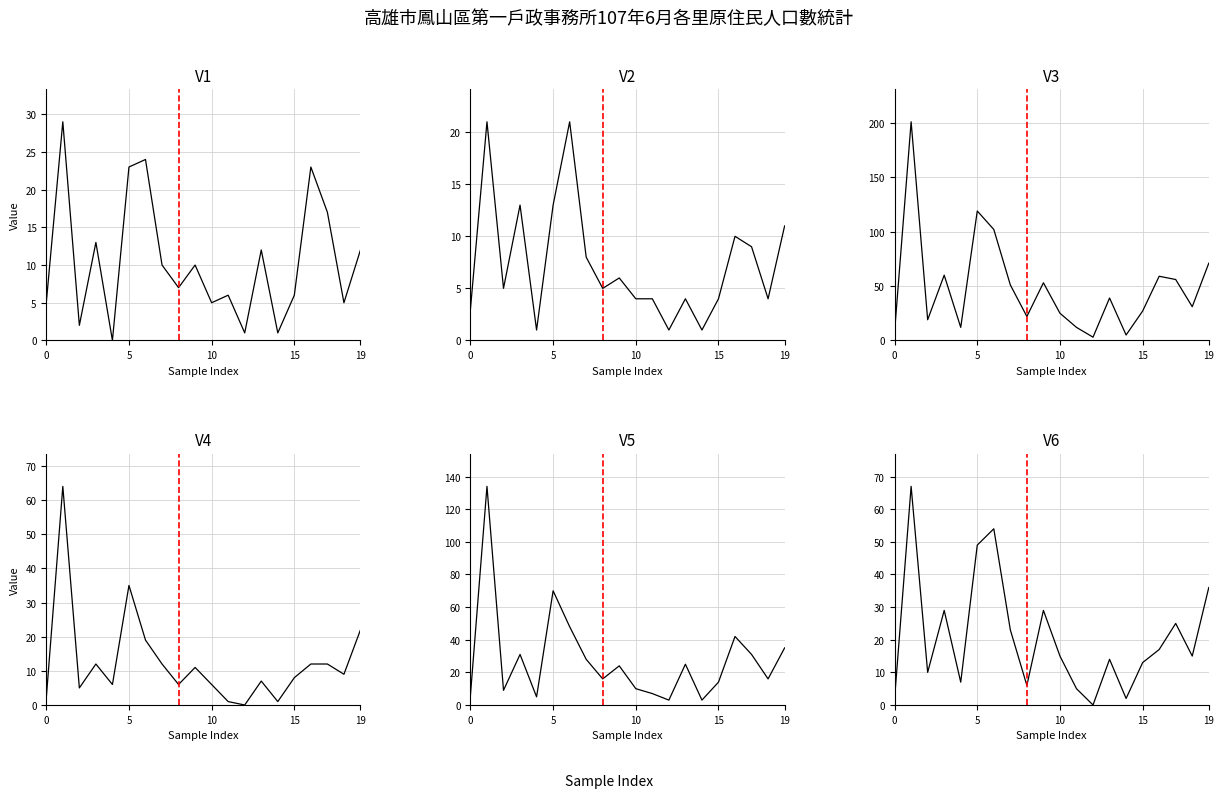

What is the average value of the 平地原住民戶數 series?

7